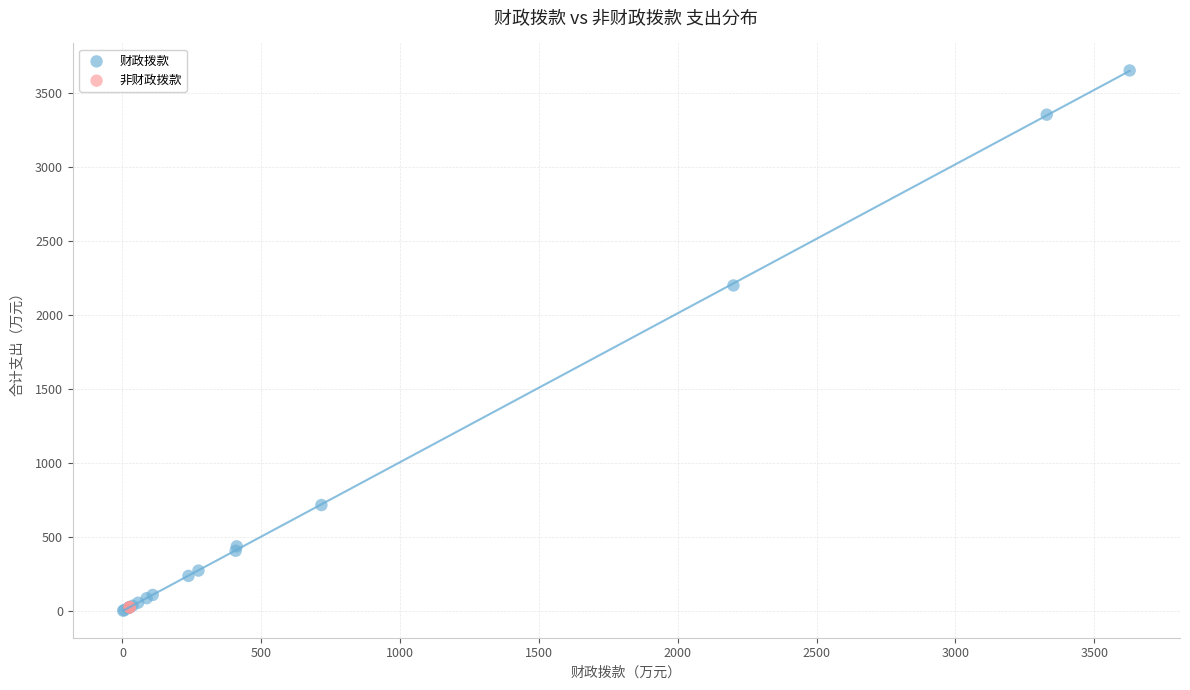

Which series contains the highest Y value?

财政拨款